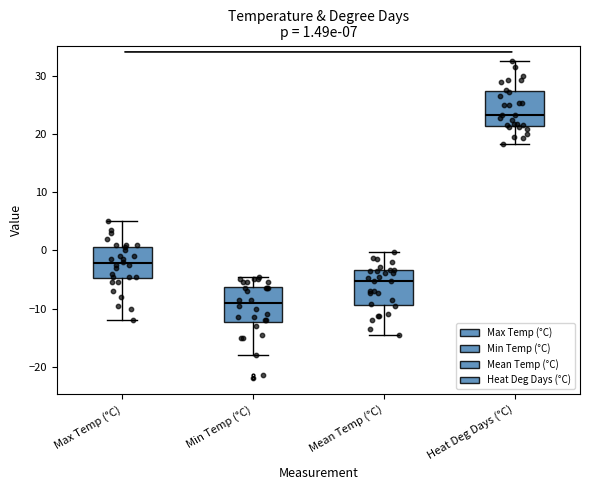

Which box has the lowest median line?

Min Temp (°C)